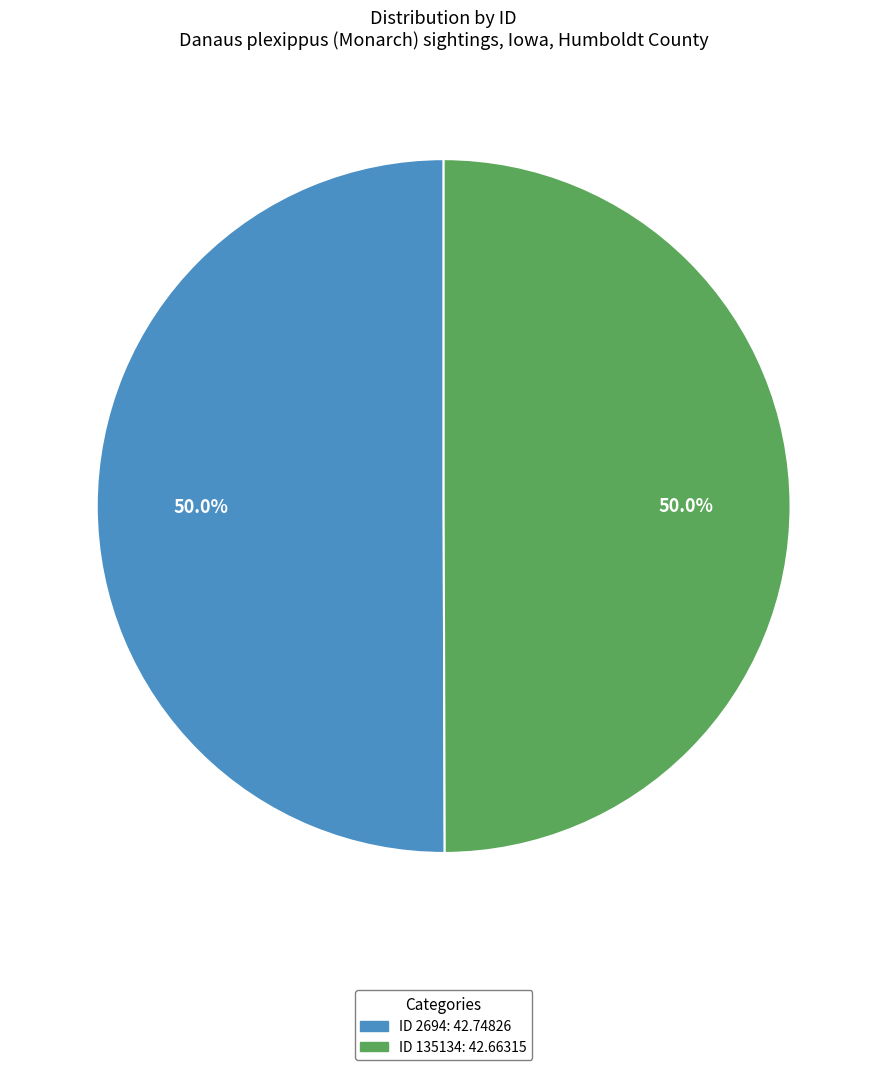

Count the number of slices in the pie.

2